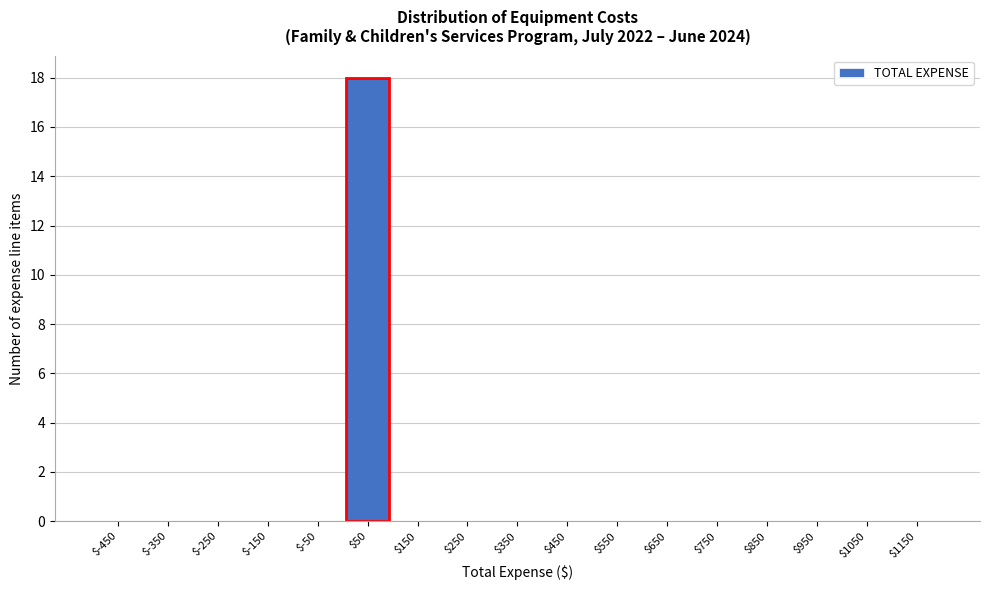

Which range on the x-axis has the tallest bar?

0 to 100